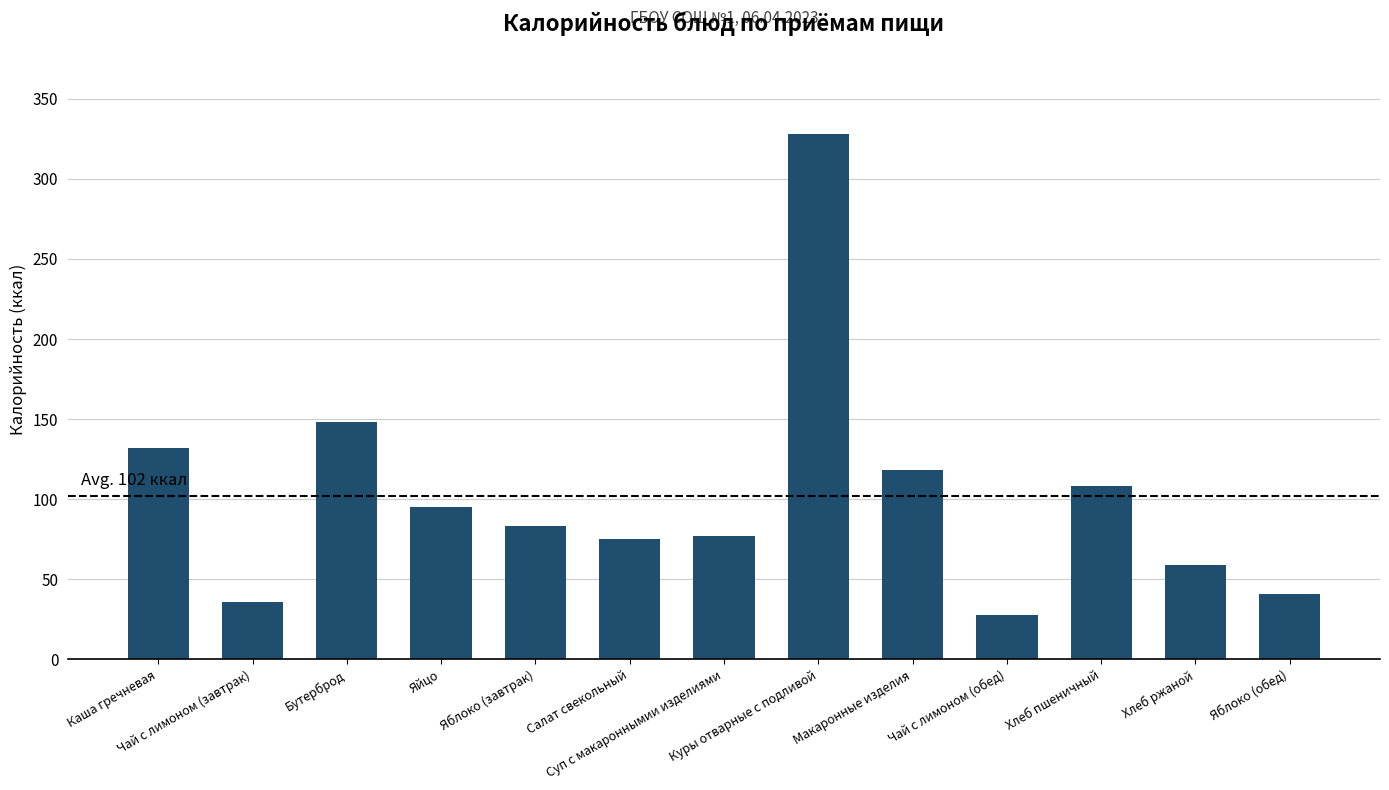

What is the value of the 10th bar from the left?

28